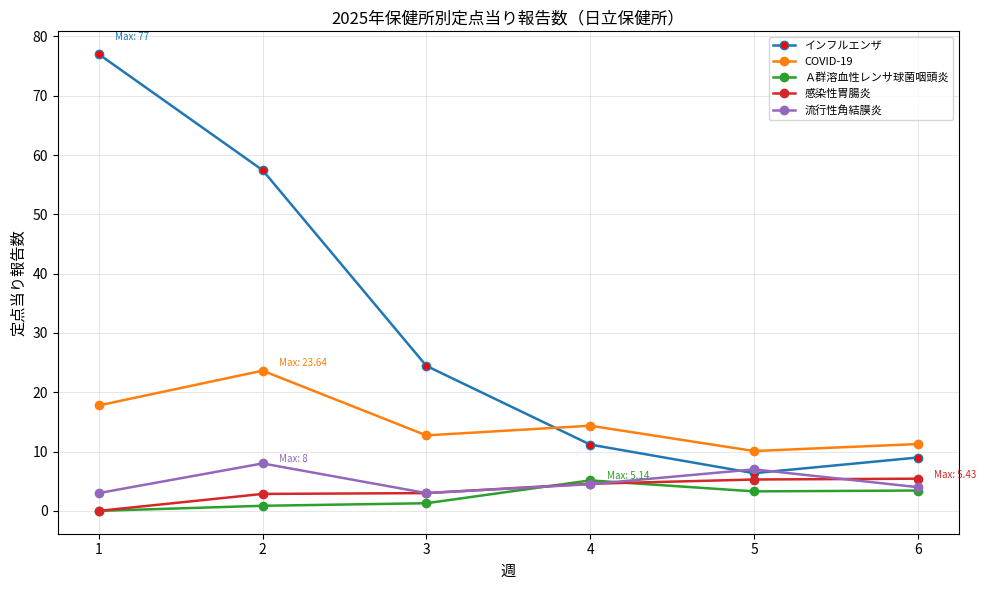

What is the minimum value for 流行性角結膜炎?

3.0